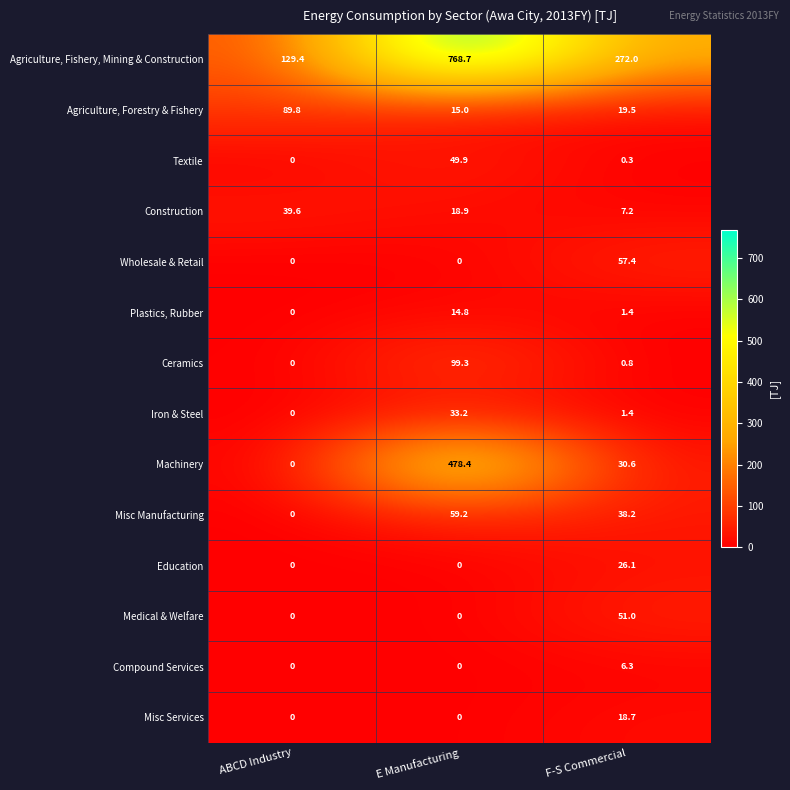

How many series are shown in this chart?

14